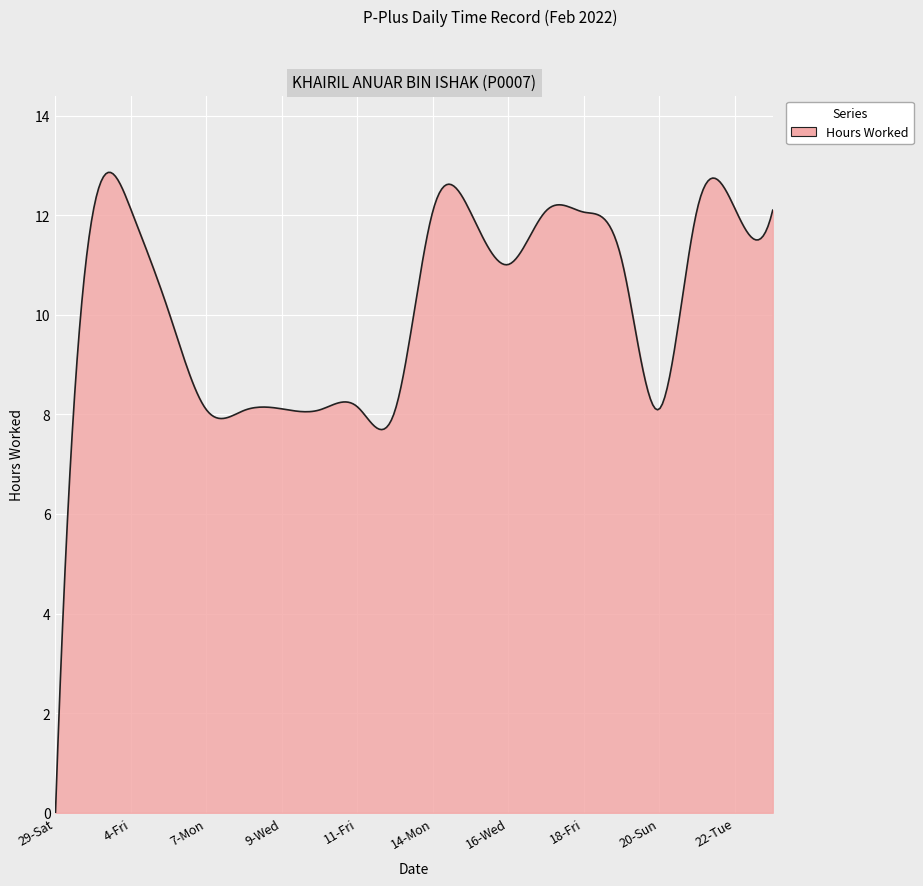

What is the difference between the maximum and minimum values?

12.9